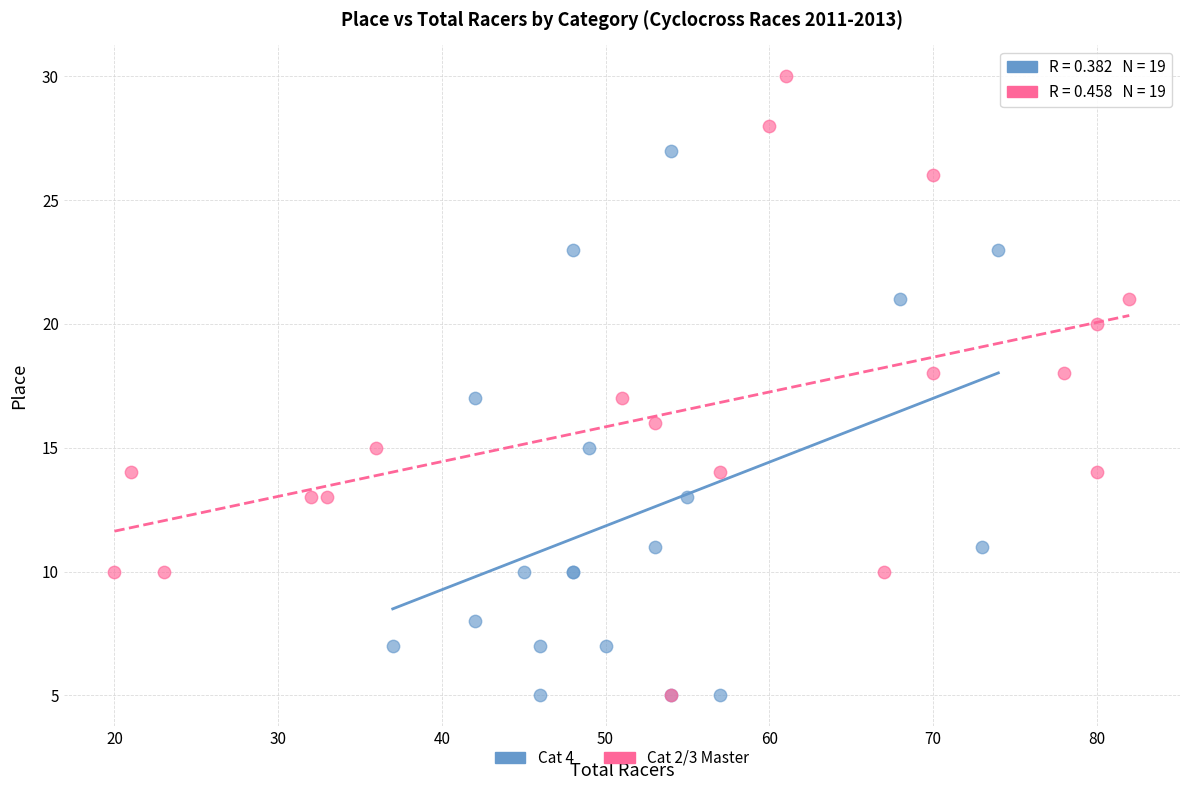

Which series reaches the maximum Y coordinate?

Cat 2/3 Master